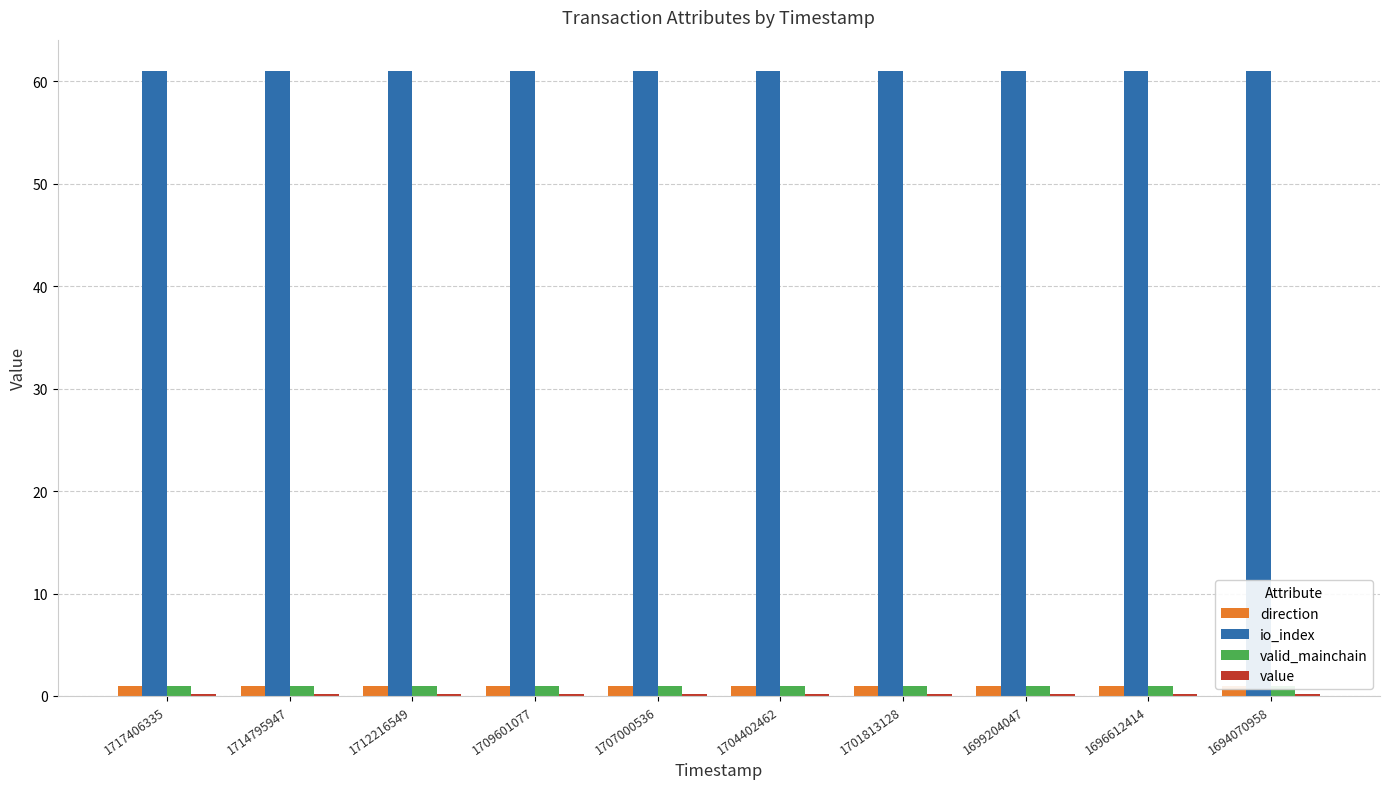

What is the value of the io_index bar at the 3rd from the left?

61.0